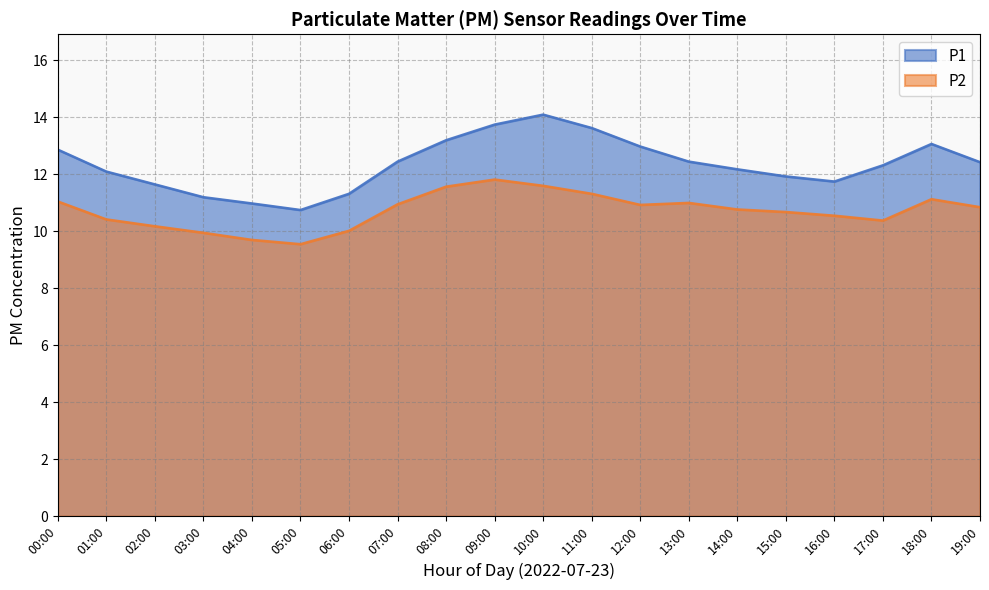

List the series in order of their peak value, highest first.

P1, P2